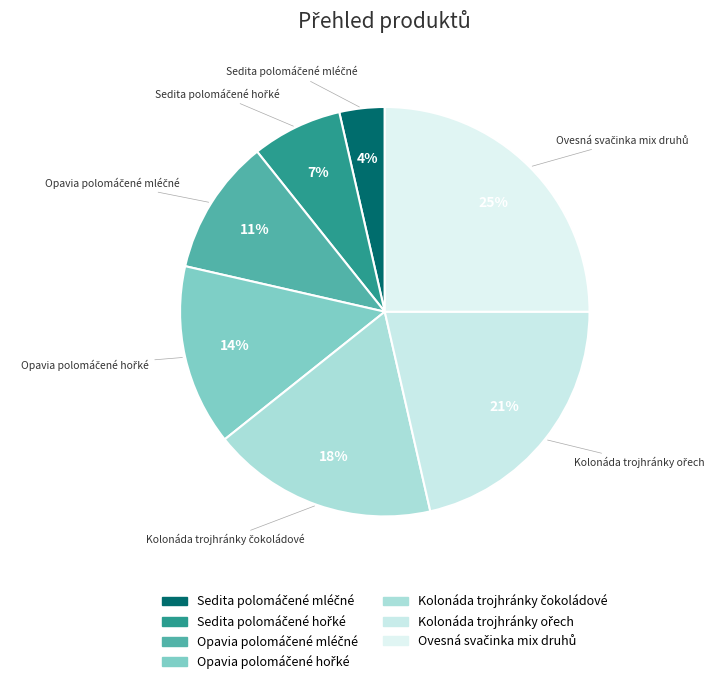

To the nearest percent, what is the difference between the largest and smallest slice percentages?

21%